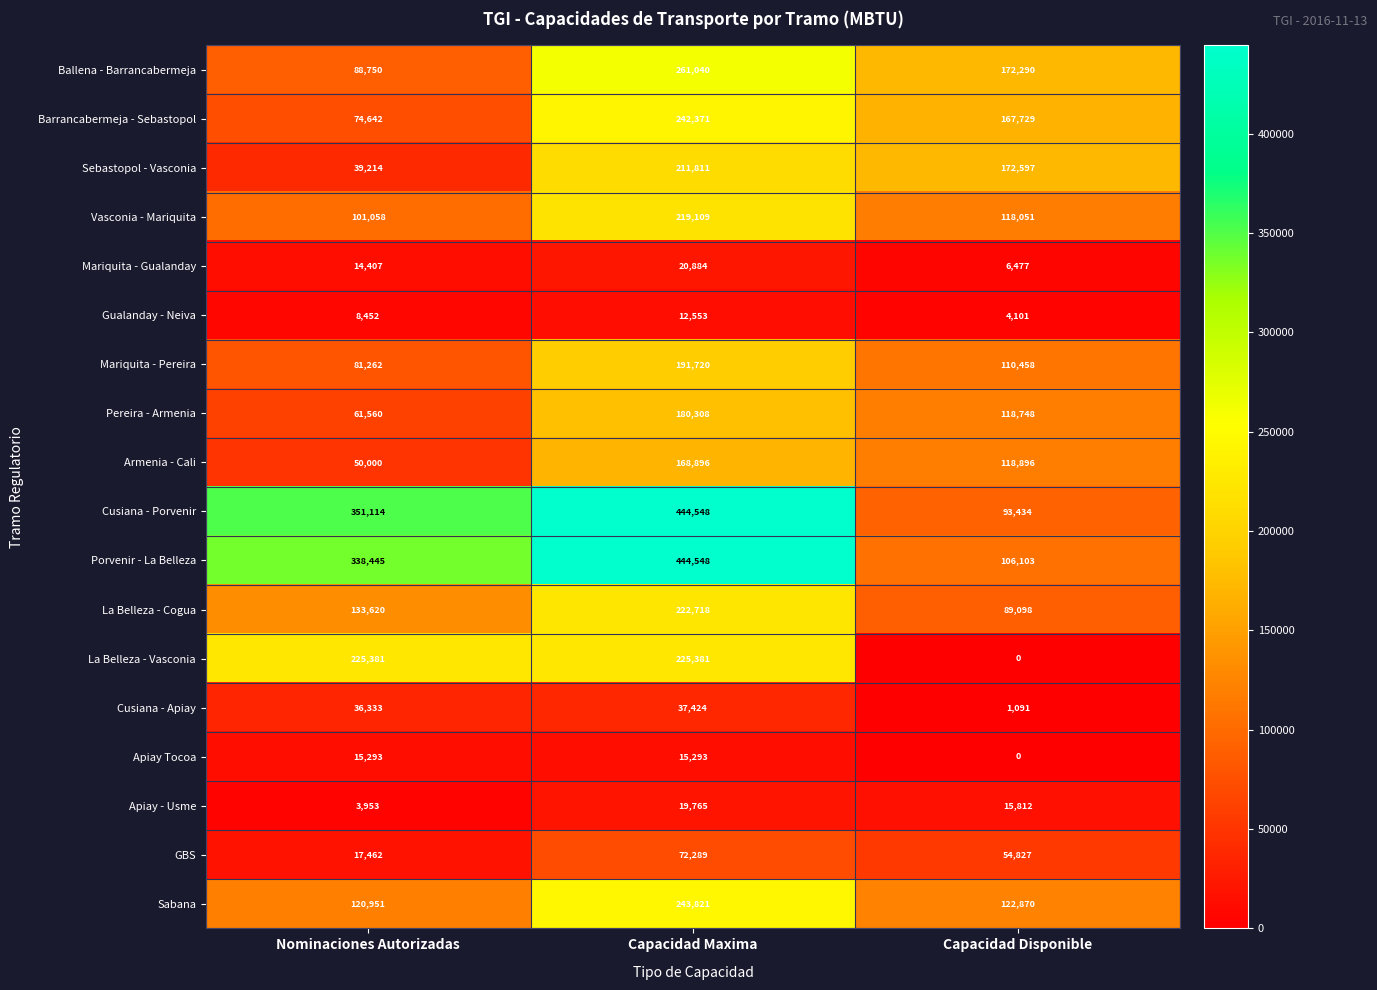

What is the difference between the Pereira - Armenia values at Capacidad Maxima and Nominaciones Autorizadas?

118748